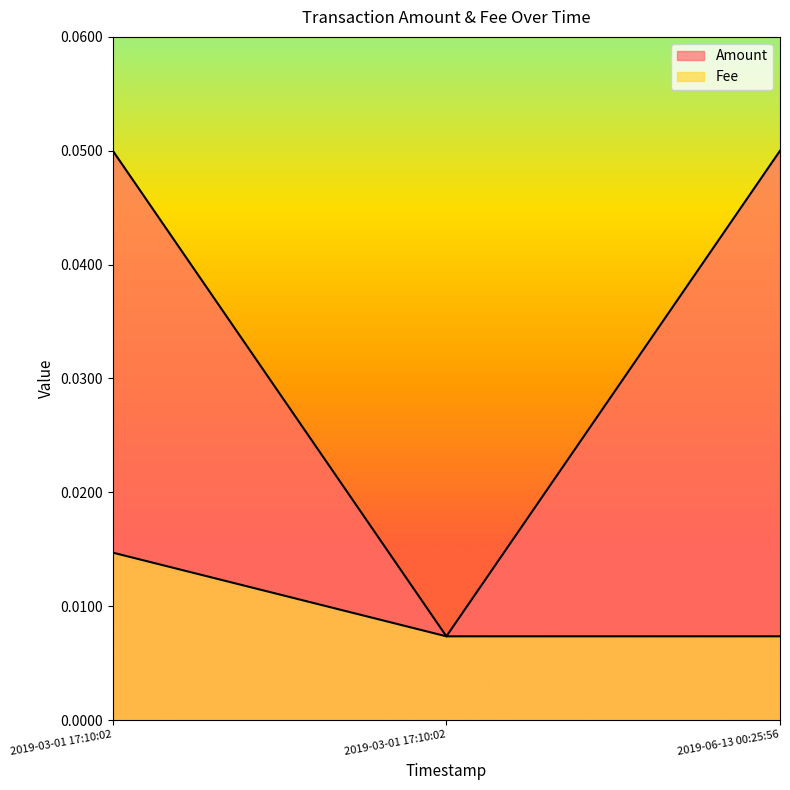

Rank the categories by value from highest to lowest.

2019-06-13 00:25:56, 2019-03-01 17:10:02, 2019-03-01 17:10:02